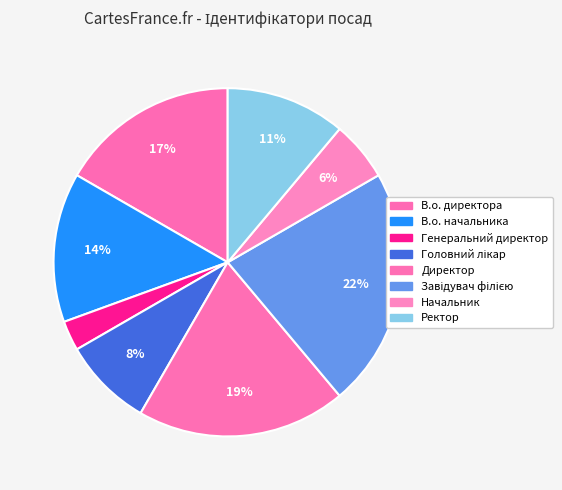

Is it true that В.о. начальника is 4% of the pie?

False